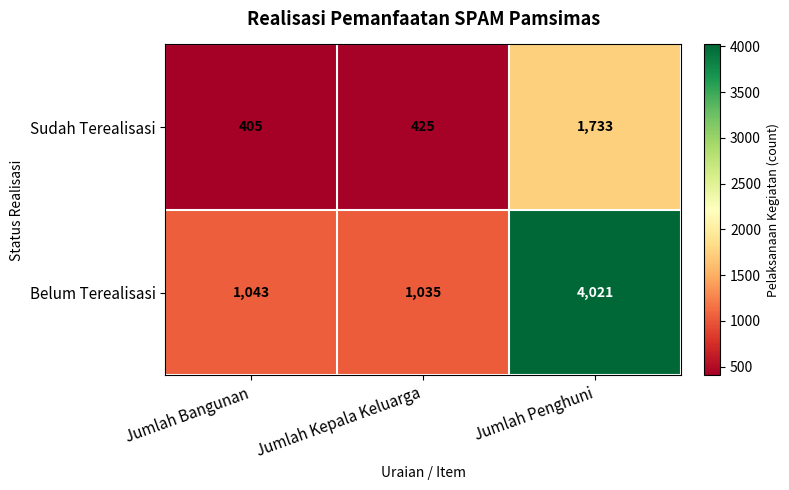

At which label is Belum Terealisasi closest to 2528?

Jumlah Bangunan